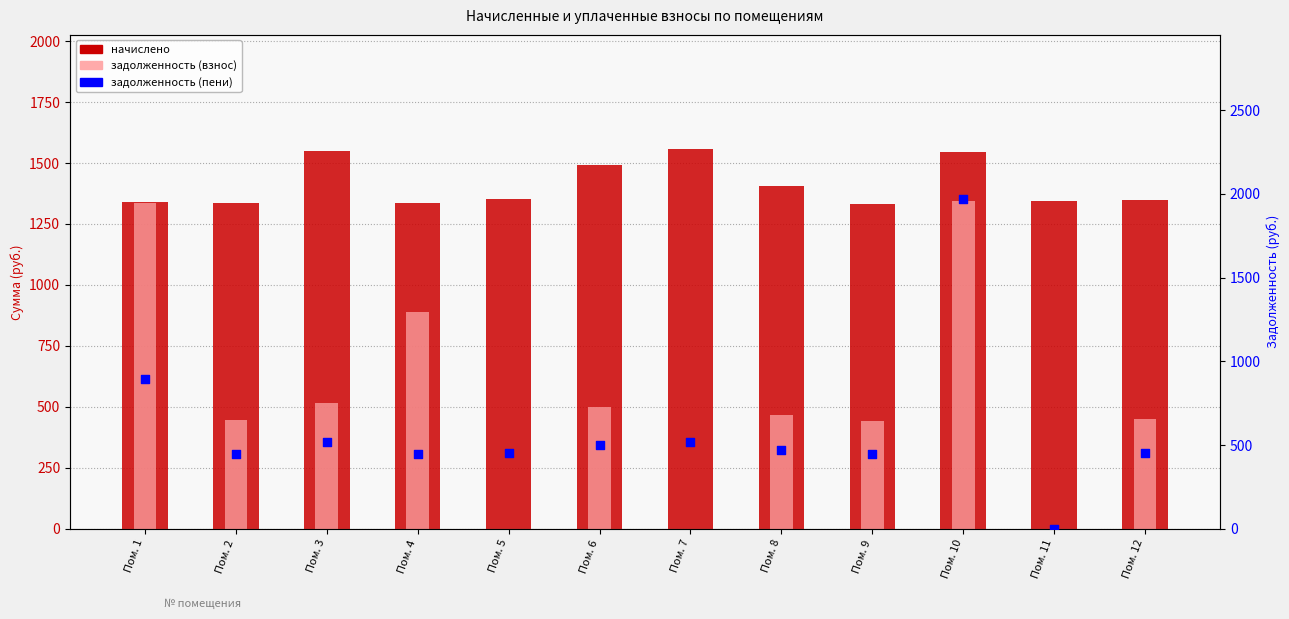

At how many categories does at least one series exceed 1674?

1